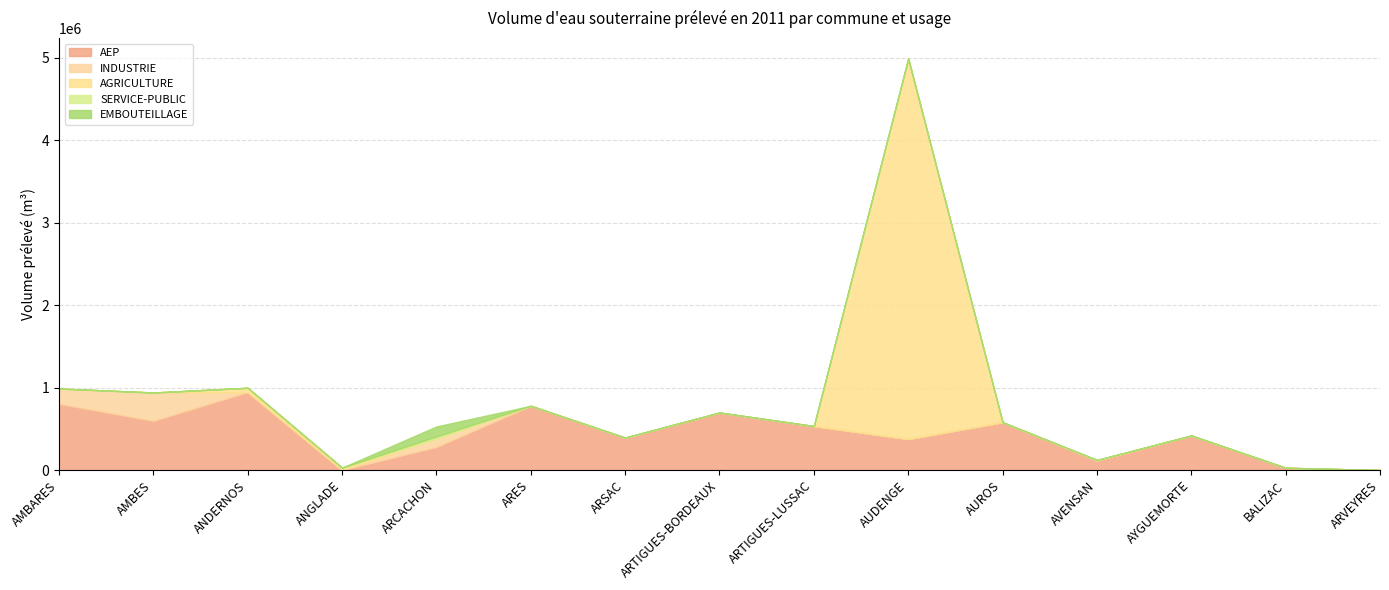

At which category does AEP reach its first local peak?

ANDERNOS